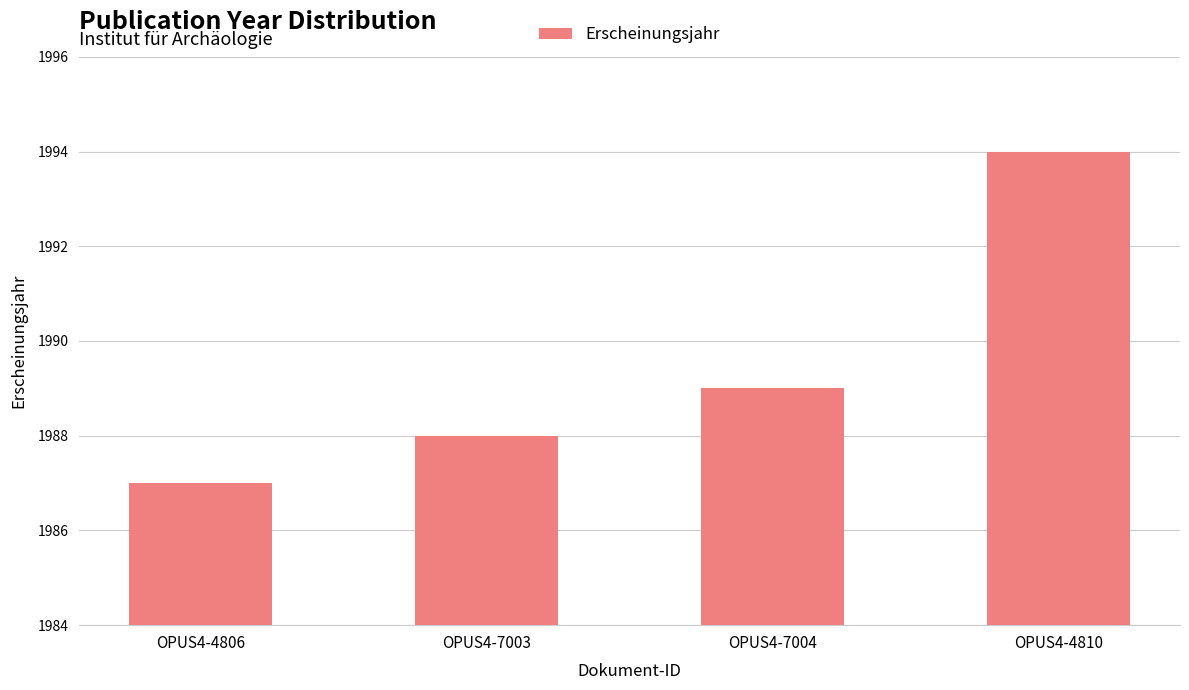

How many distinct data groups are displayed?

1